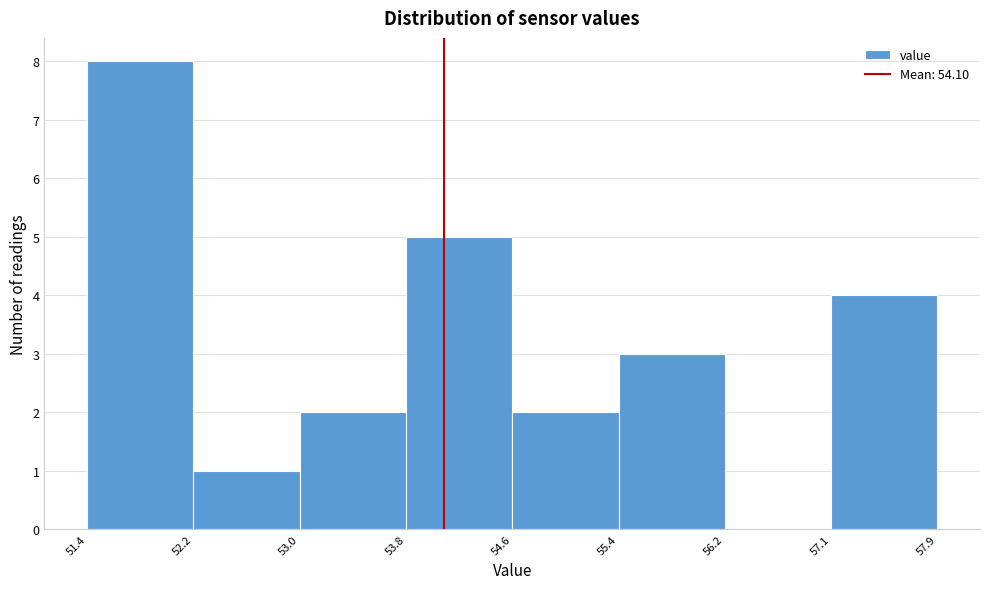

Reading left to right, transcribe this chart: for each bar, give the range it covers on the x-axis and its height. The values are not printed on the chart, so give them approximately, as read against the axis.

51.4 to 52.2: 8
52.2 to 53.0: 1
53.0 to 53.8: 2
53.8 to 54.6: 5
54.6 to 55.4: 2
55.4 to 56.2: 3
56.2 to 57.1: 0
57.1 to 57.9: 4